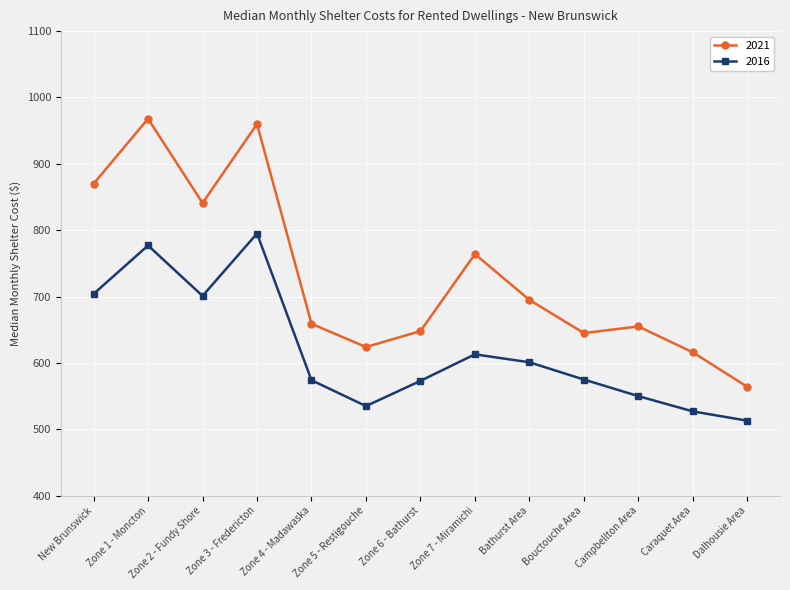

Is this an area chart (filled region under the line)?

No